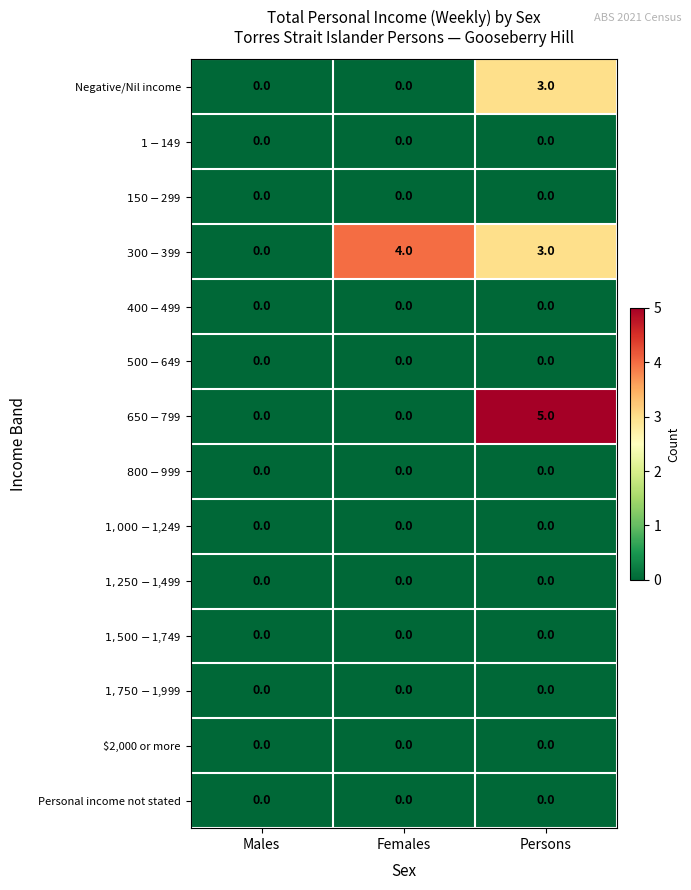

What is the maximum value shown in the chart?

5